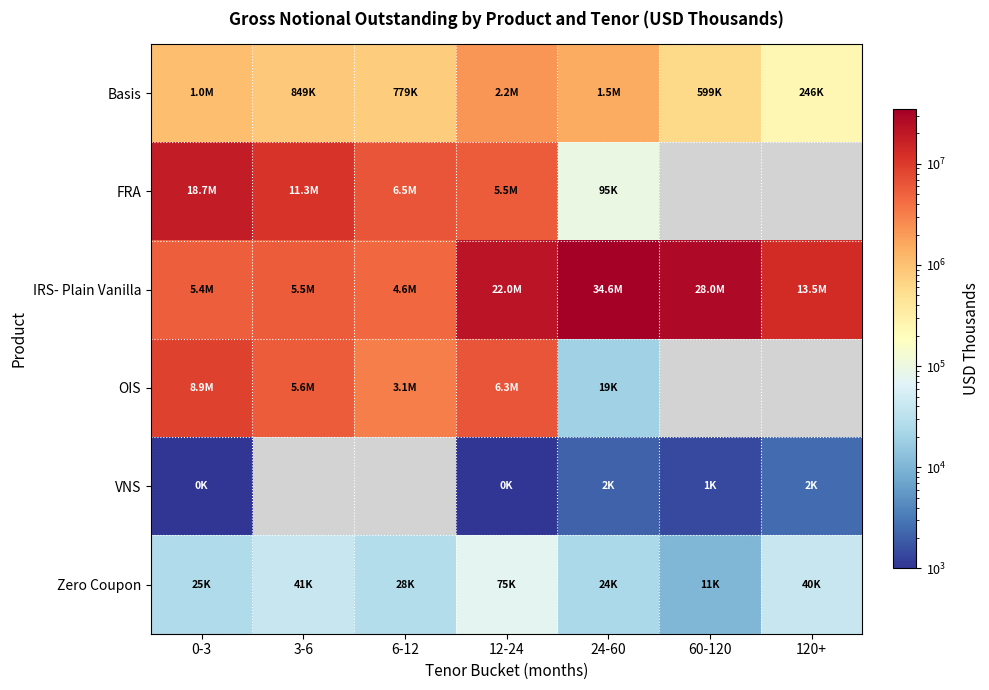

What is the maximum value shown in the chart?

34637719